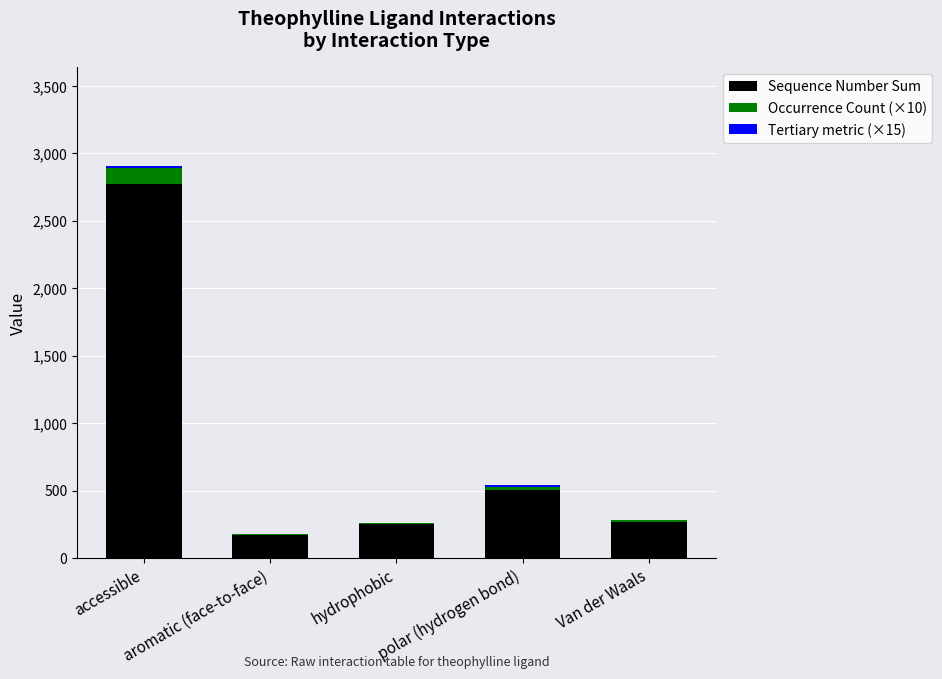

What is the sum of all Sequence Number Sum values?

3968